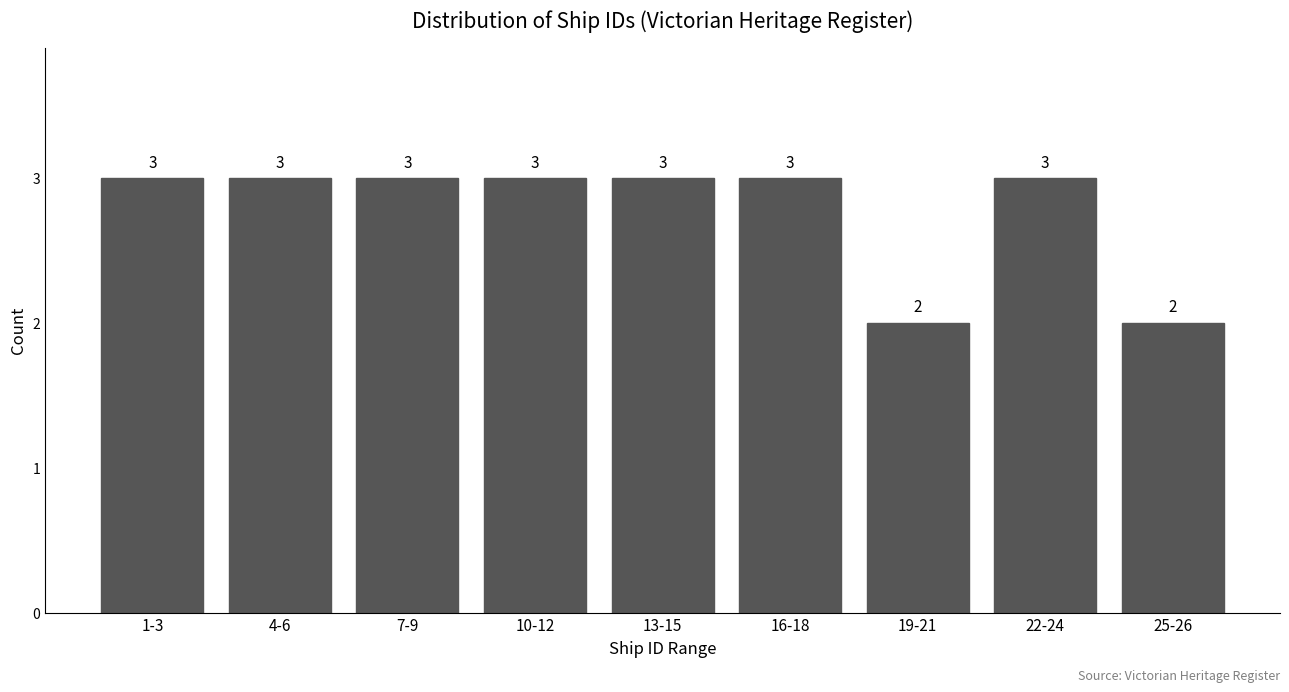

Reading right to left, transcribe all the data shown in this chart.

2	3	2	3	3	3	3	3	3